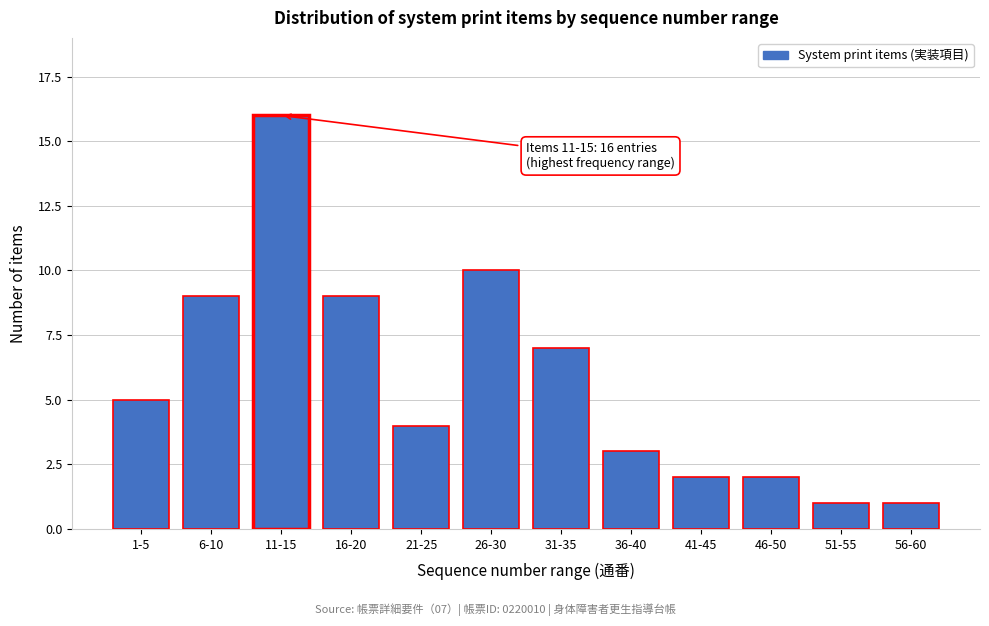

Reading right to left, what are all the values shown in this chart?

56-60=1	51-55=1	46-50=2	41-45=2	36-40=3	31-35=7	26-30=10	21-25=4	16-20=9	11-15=16	6-10=9	1-5=5